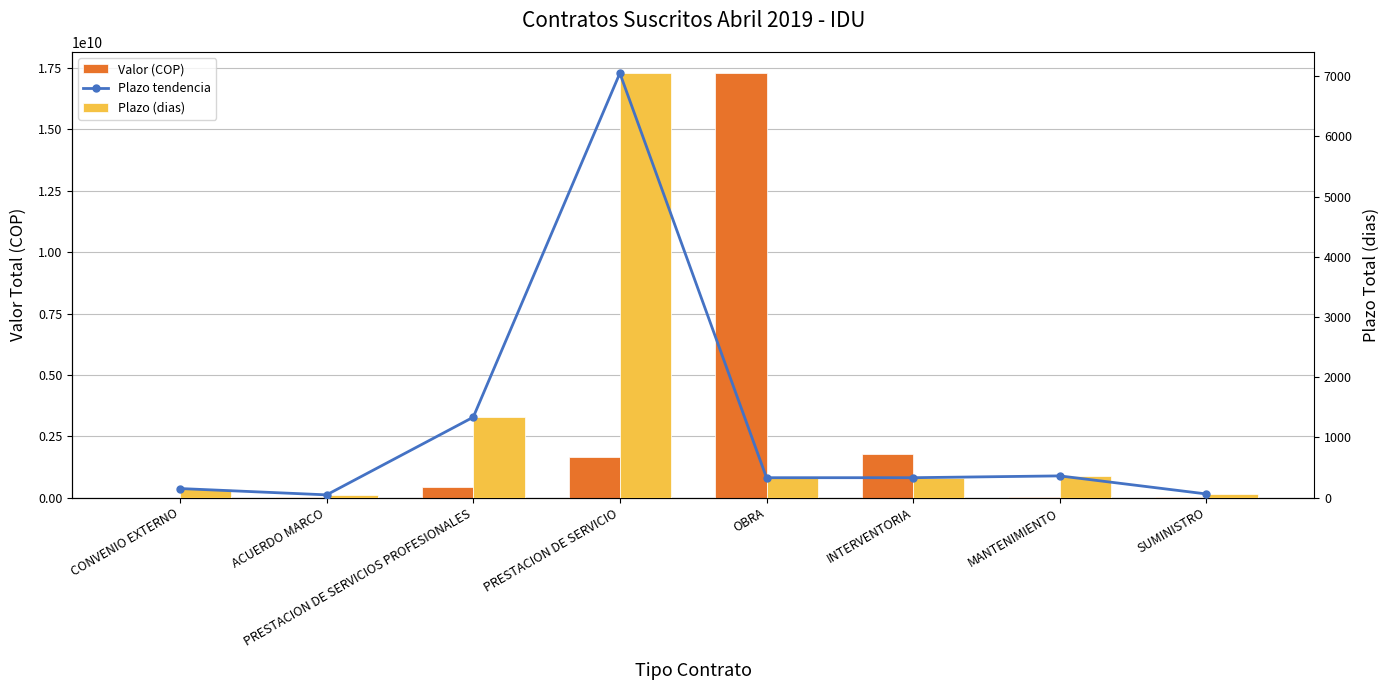

Does the chart contain any negative values?

No